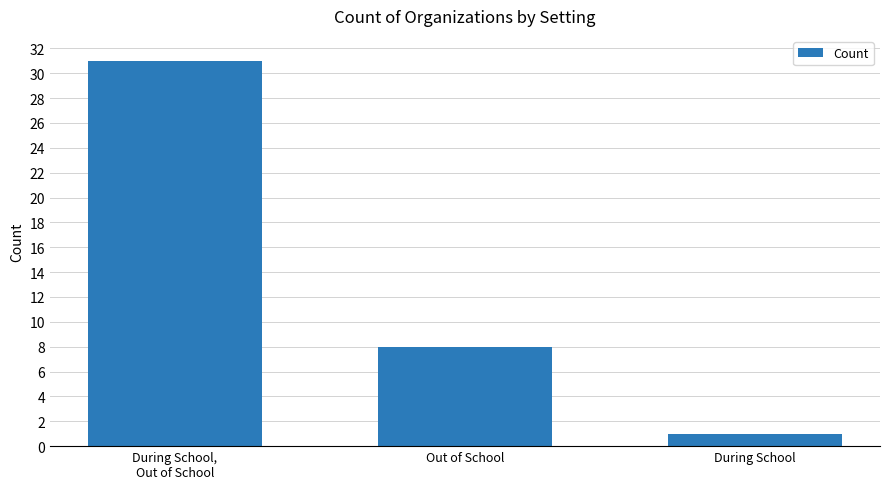

True or false: the data shows 45 at During School,
Out of School.

False